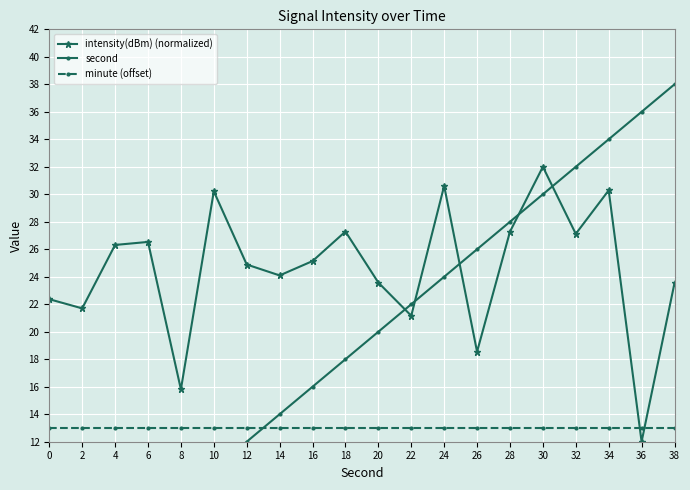

Rank the categories by intensity(dBm) (normalized) value from lowest to highest.

36, 8, 26, 22, 2, 0, 38, 20, 14, 12, 16, 4, 6, 32, 28, 18, 10, 34, 24, 30